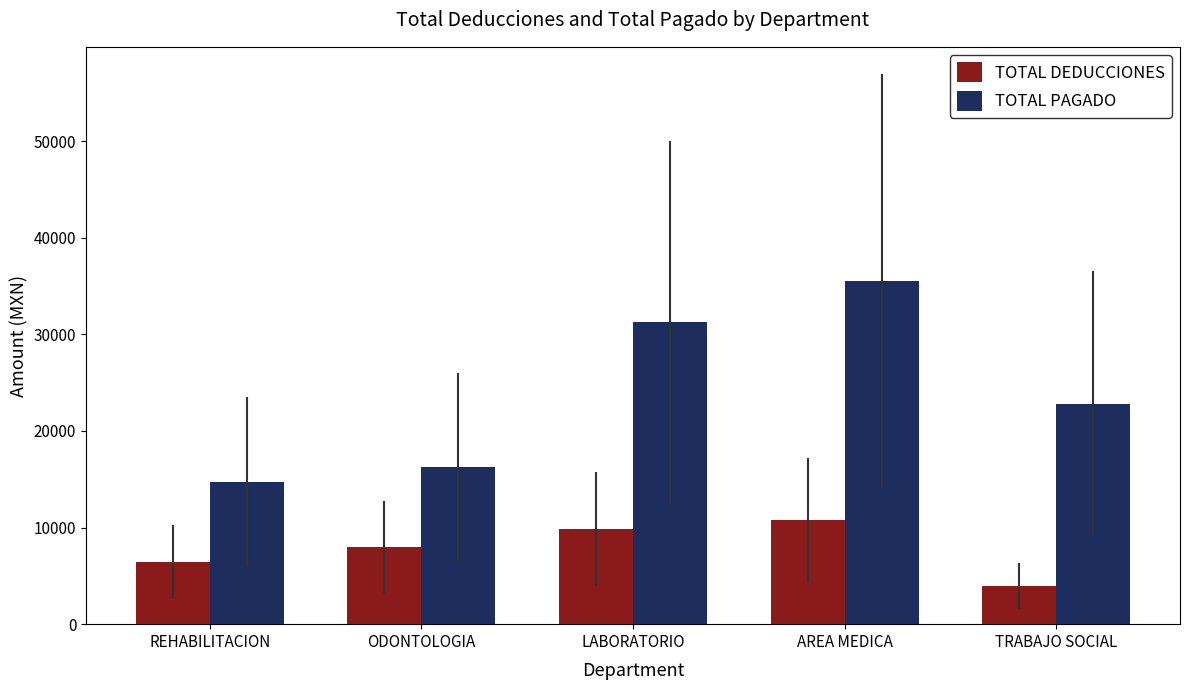

What is the minimum value shown in the chart?

3932.1